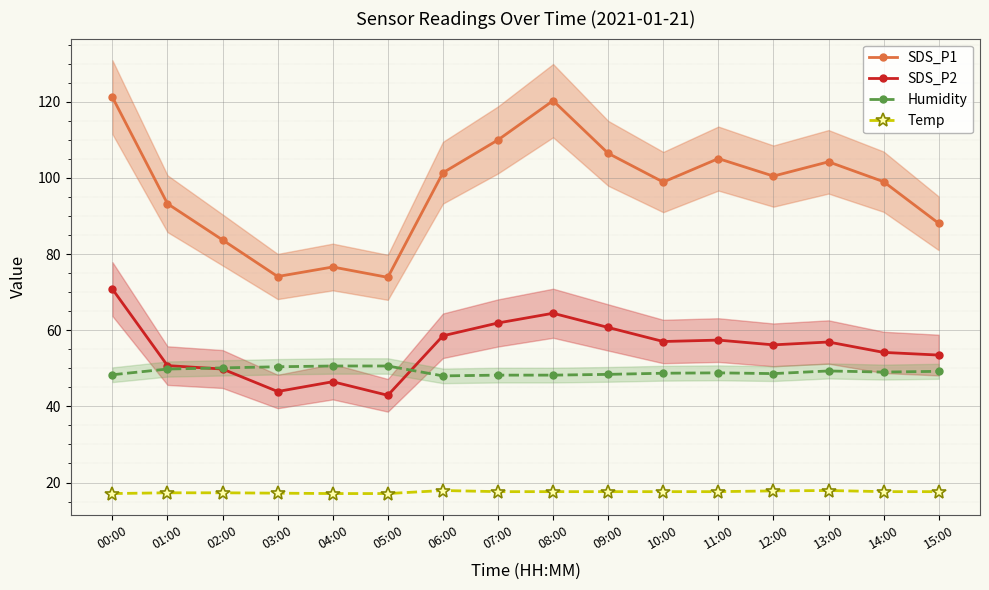

List the series in order of their peak value, lowest first.

Temp, Humidity, SDS_P2, SDS_P1